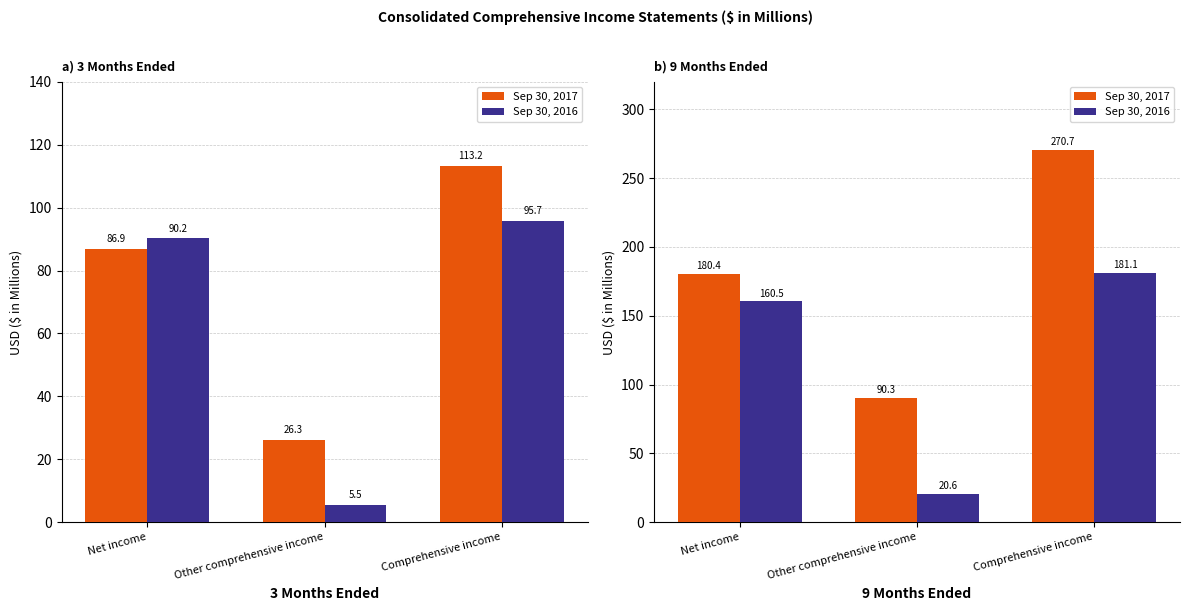

What is the spread (max minus min) of values at Net income?

19.9